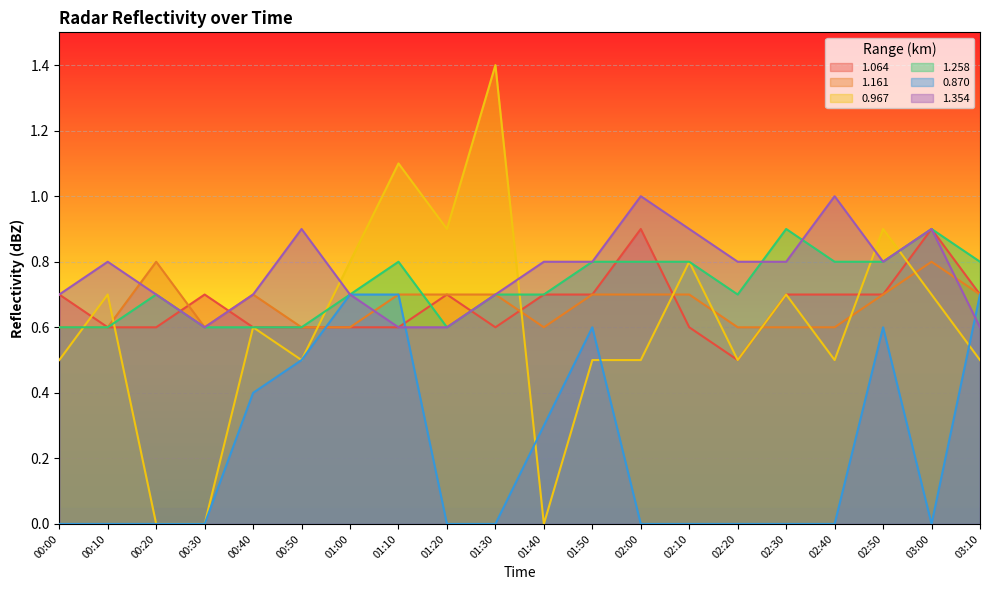

Does the chart display data point markers on the line(s)?

No